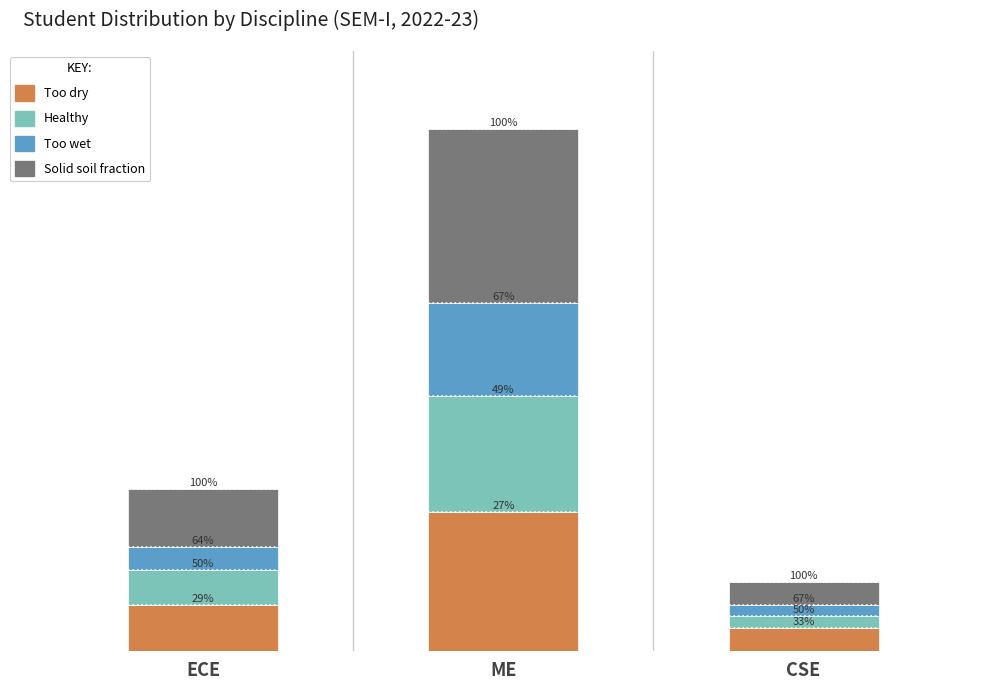

Is the value of Too wet at ECE greater than the value of Solid soil fraction at ECE?

No